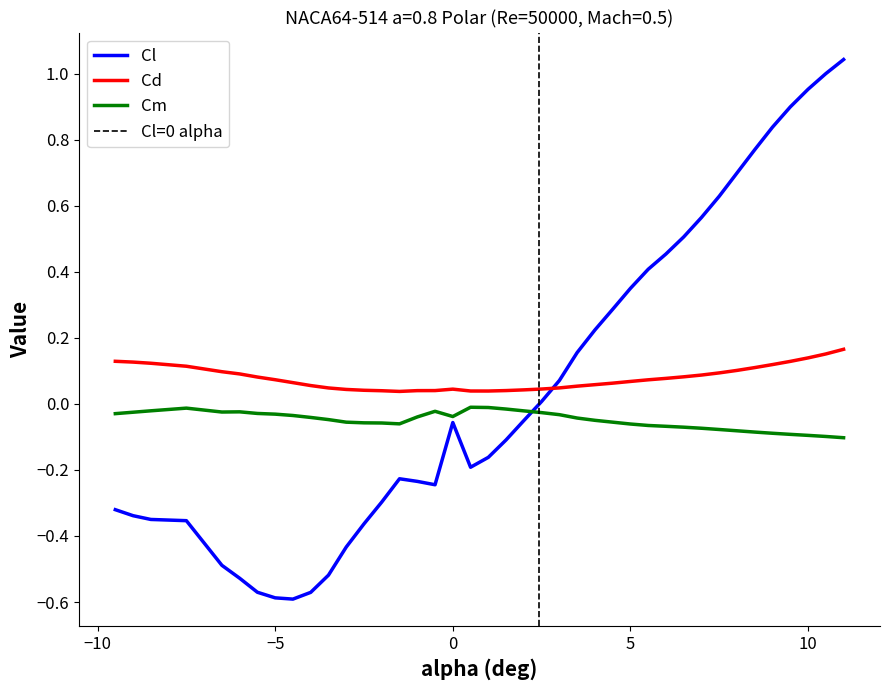

What is the sum of all Cm values?

-2.0